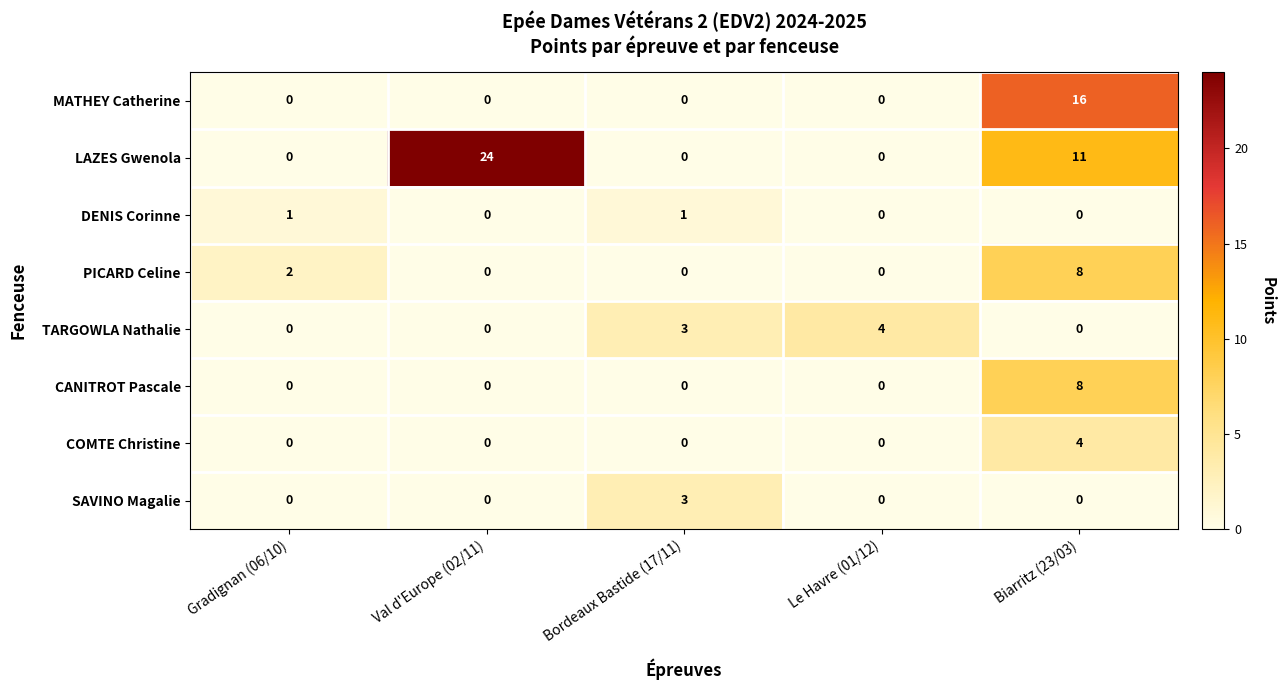

What is the spread (max minus min) of values at Gradignan (06/10)?

2